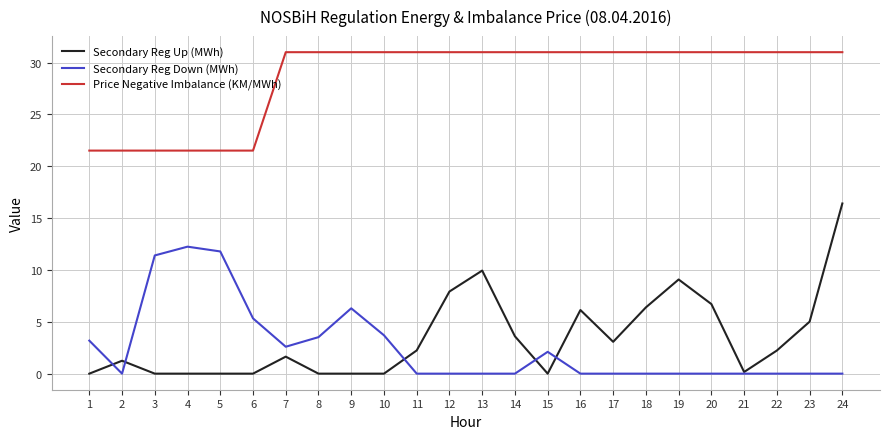

Is it true that Secondary Reg Up (MWh) equals 0.0 at 4?

True